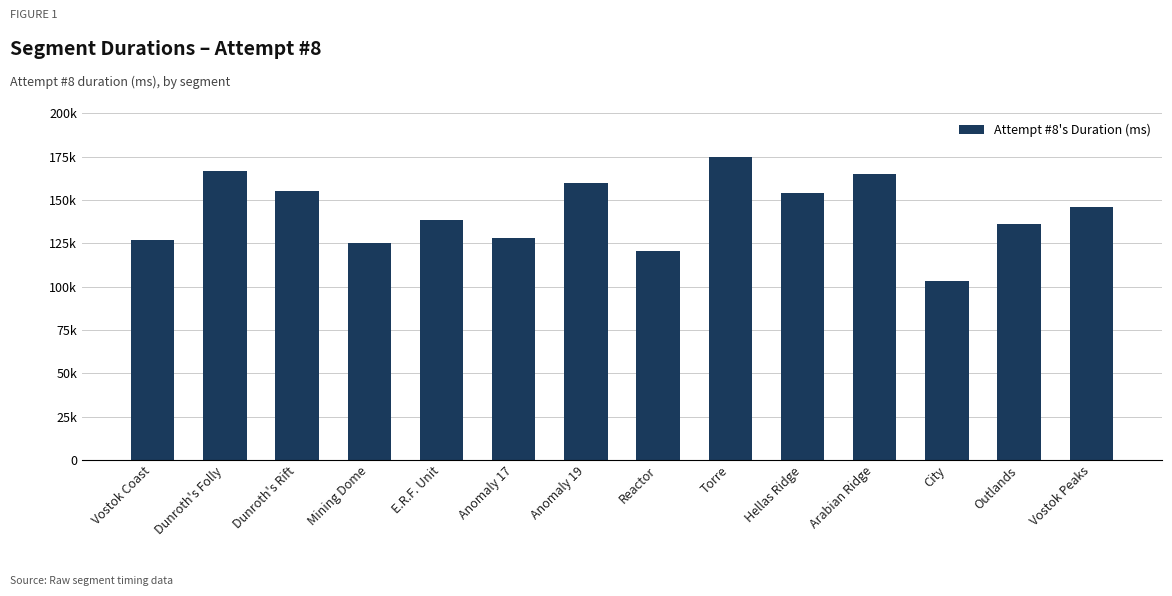

At which category does the chart reach its minimum across all series?

City